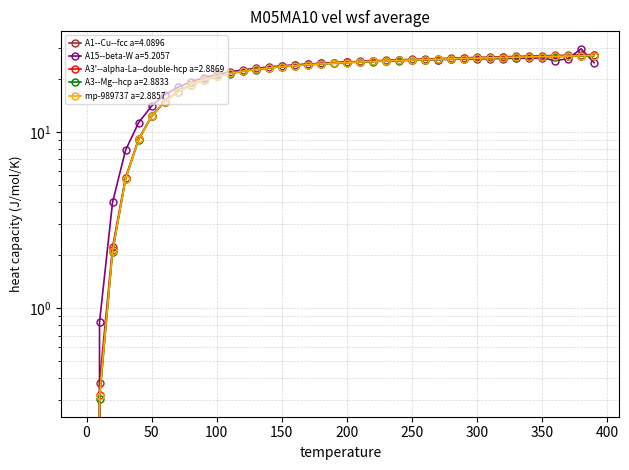

Between which two adjacent categories do A15--beta-W a=5.2057 and A3--Mg--hcp a=2.8833 first intersect?

260.0 and 270.0